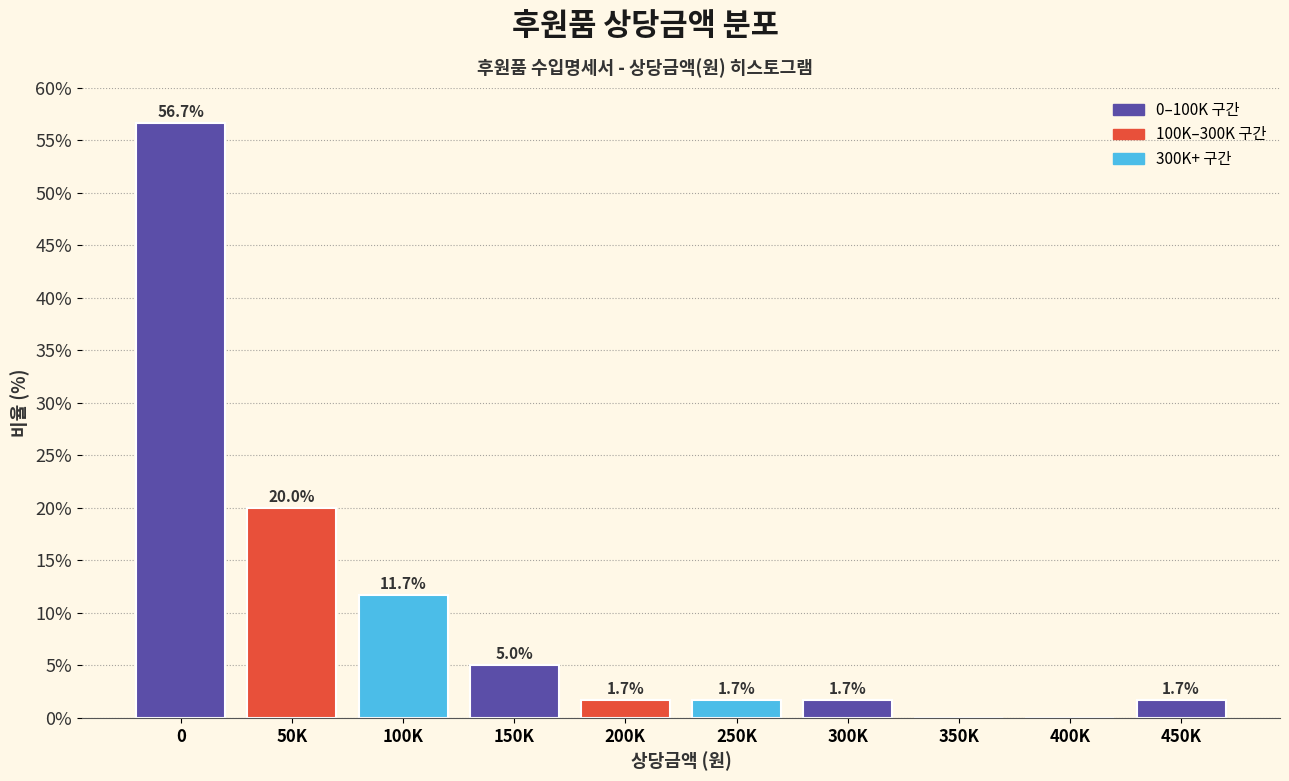

Reading left to right, list all the values displayed in this chart.

0=56.7	50K=20.0	100K=11.7	150K=5.0	200K=1.7	250K=1.7	300K=1.7	350K=0.0	400K=0.0	450K=1.7